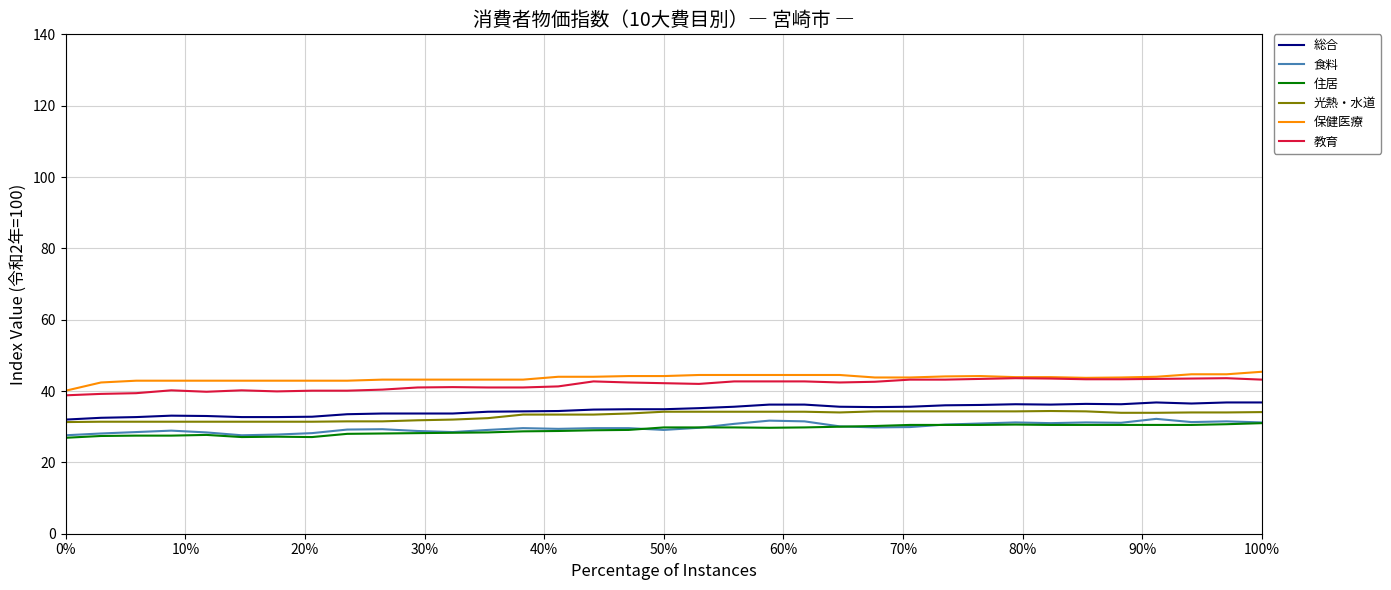

What is the greatest value displayed?

45.4